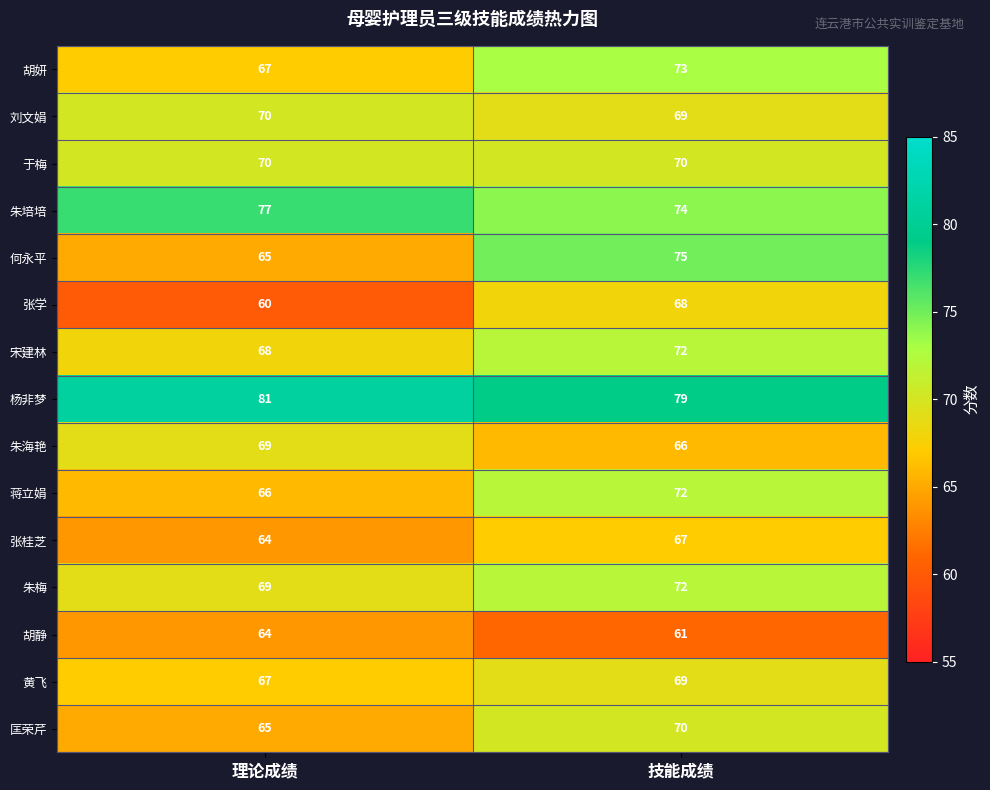

What is the sum of the 于梅 values at 技能成绩 and 理论成绩?

140